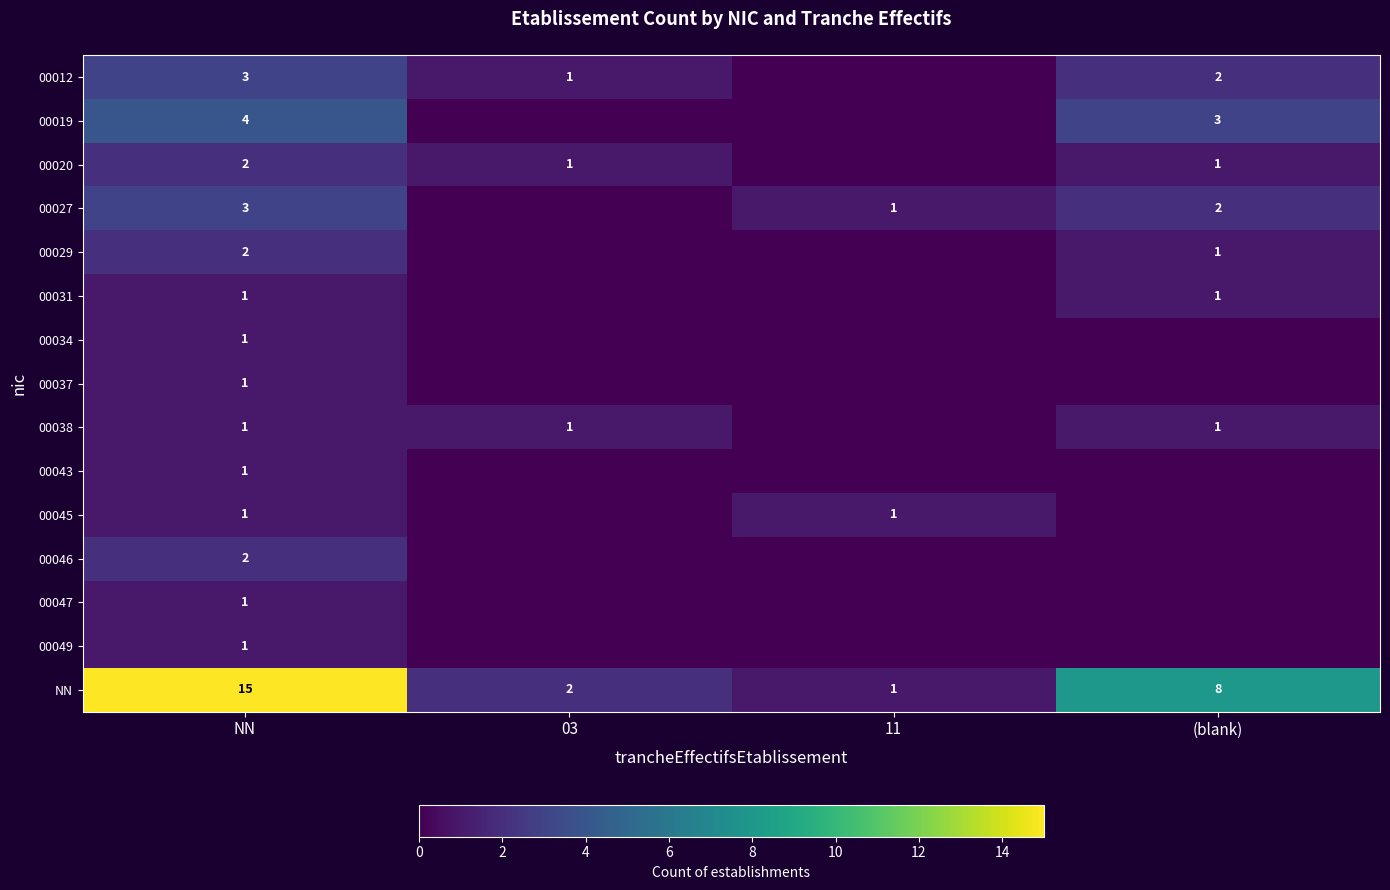

Is the value of 00027 at (blank) greater than the value of 00029 at (blank)?

Yes